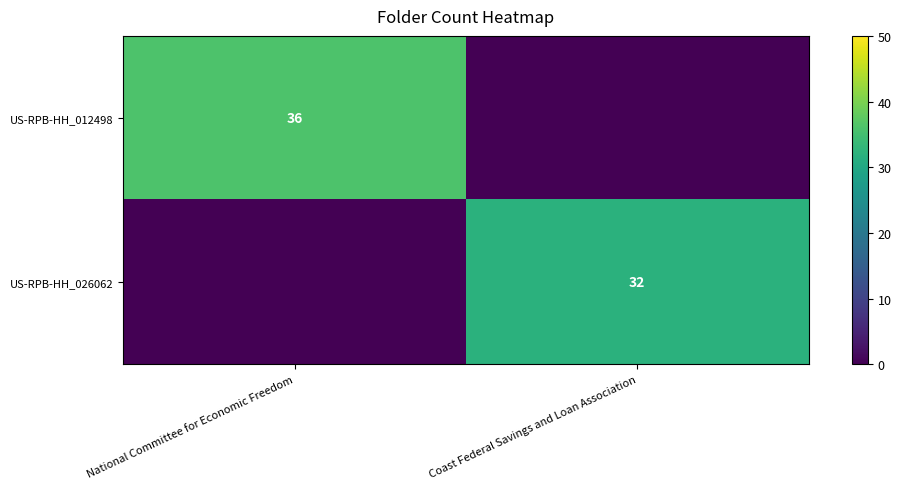

Is it true that row_0 equals 36 at National Committee for Economic Freedom?

True